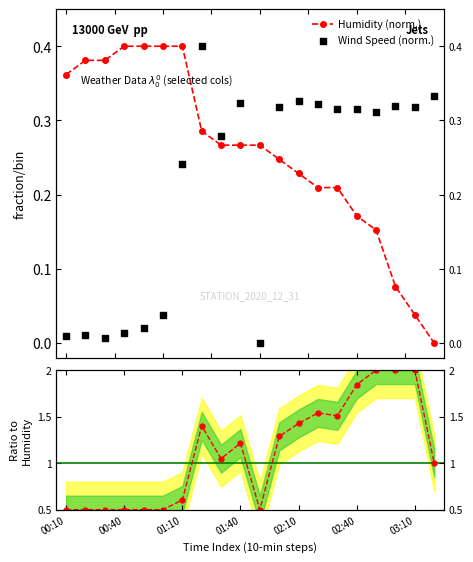

Which series reaches the minimum Y coordinate?

Humidity (norm.)